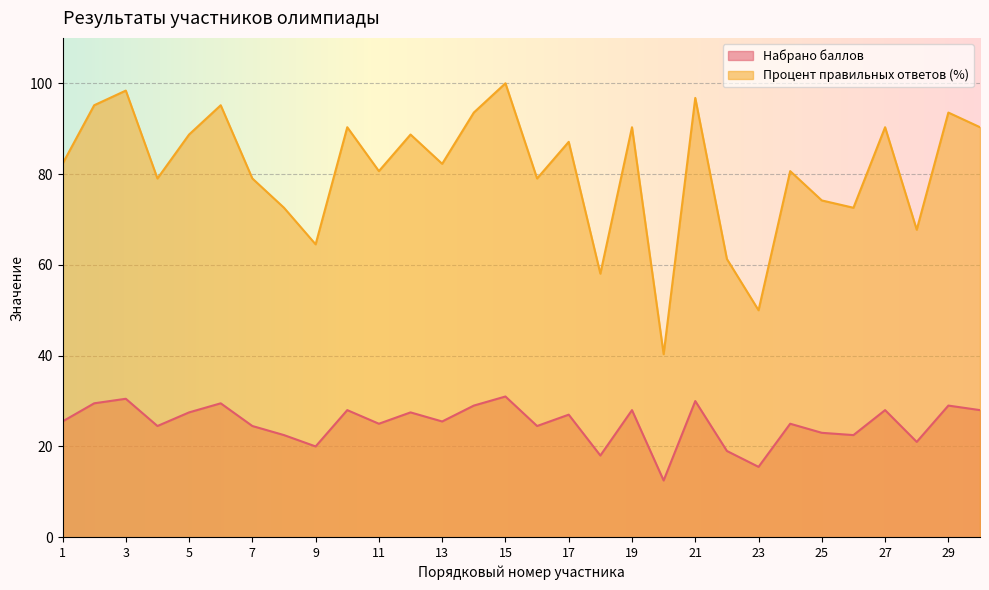

True or false: Набрано баллов has a value of 28.0 at 19.

True